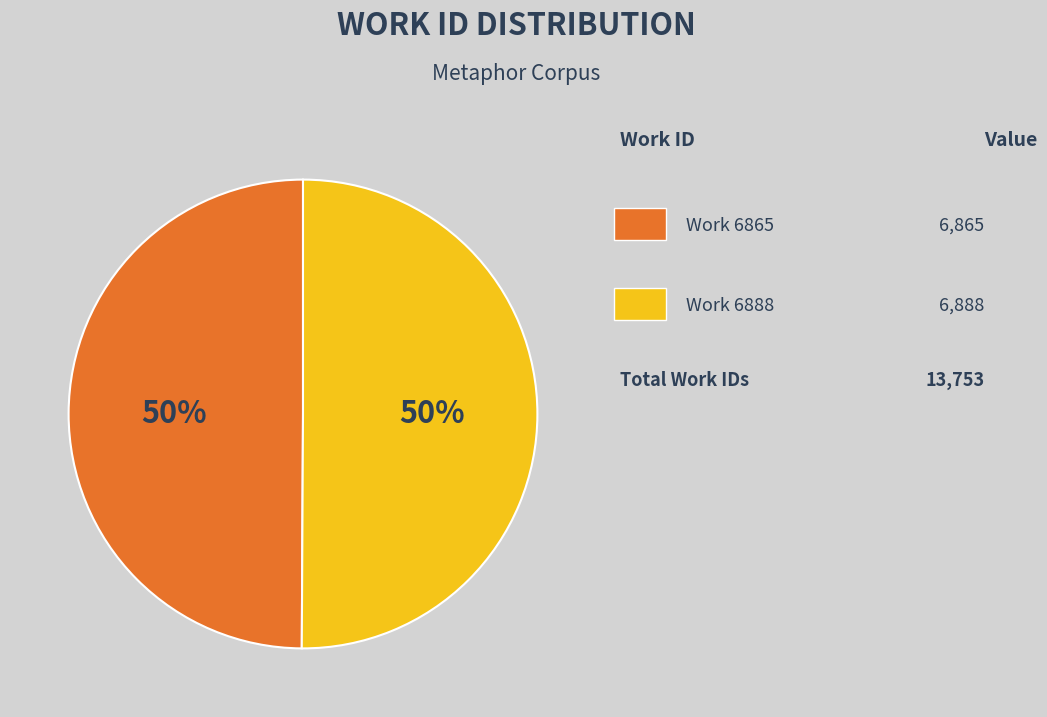

To the nearest percent, what is the average slice percentage?

50%